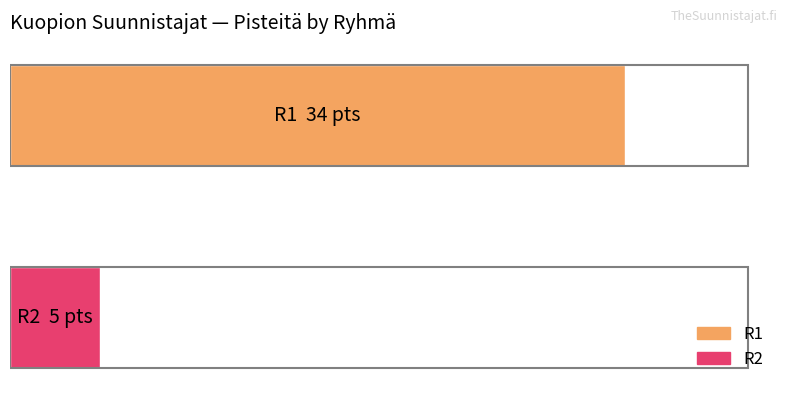

Does the chart contain any negative values?

No